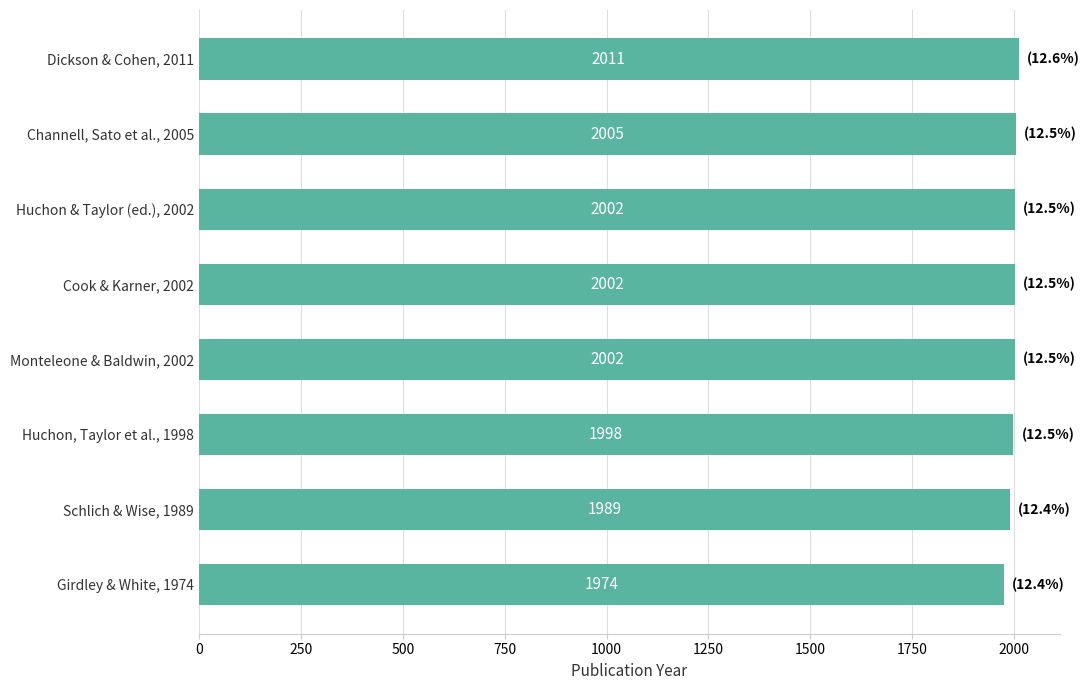

How many bars are there in total?

8